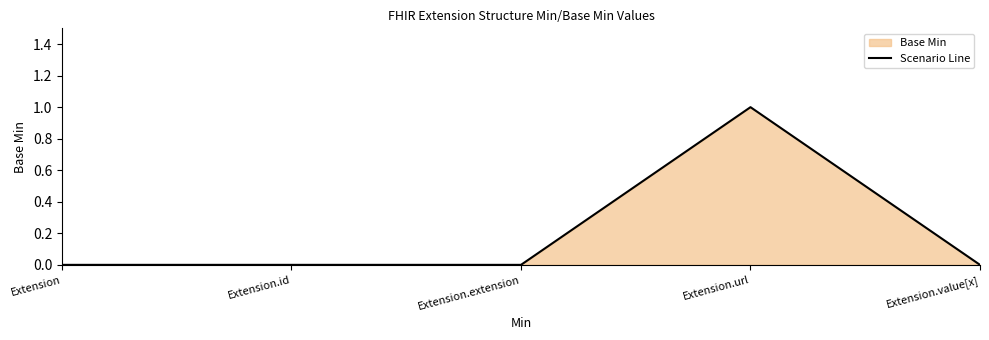

What is the label of the 2nd point from the left?

Extension.id